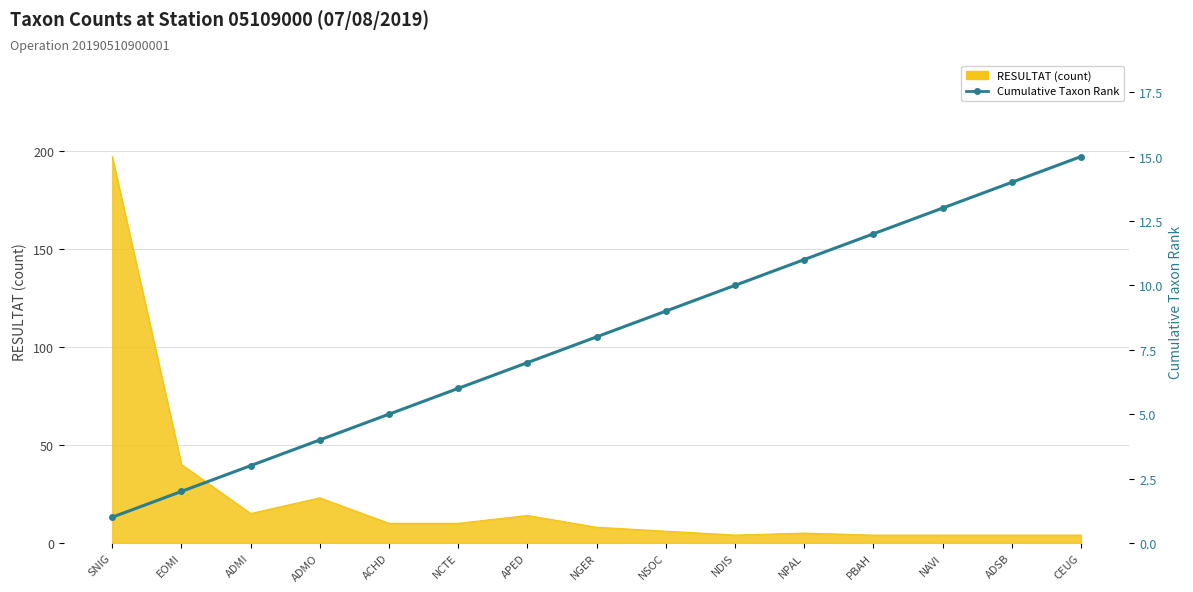

Does the chart have visible grid lines?

Yes